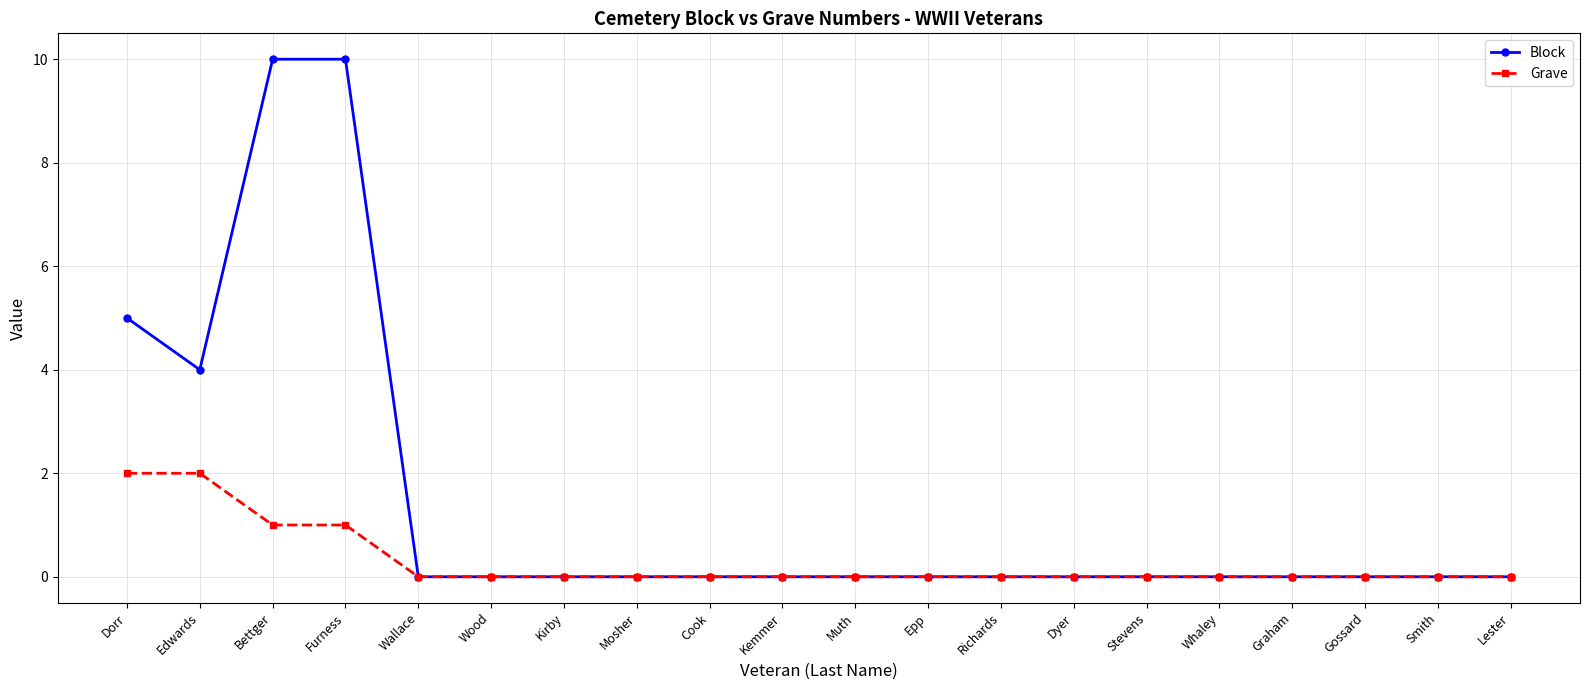

What position from the right is Whaley?

5